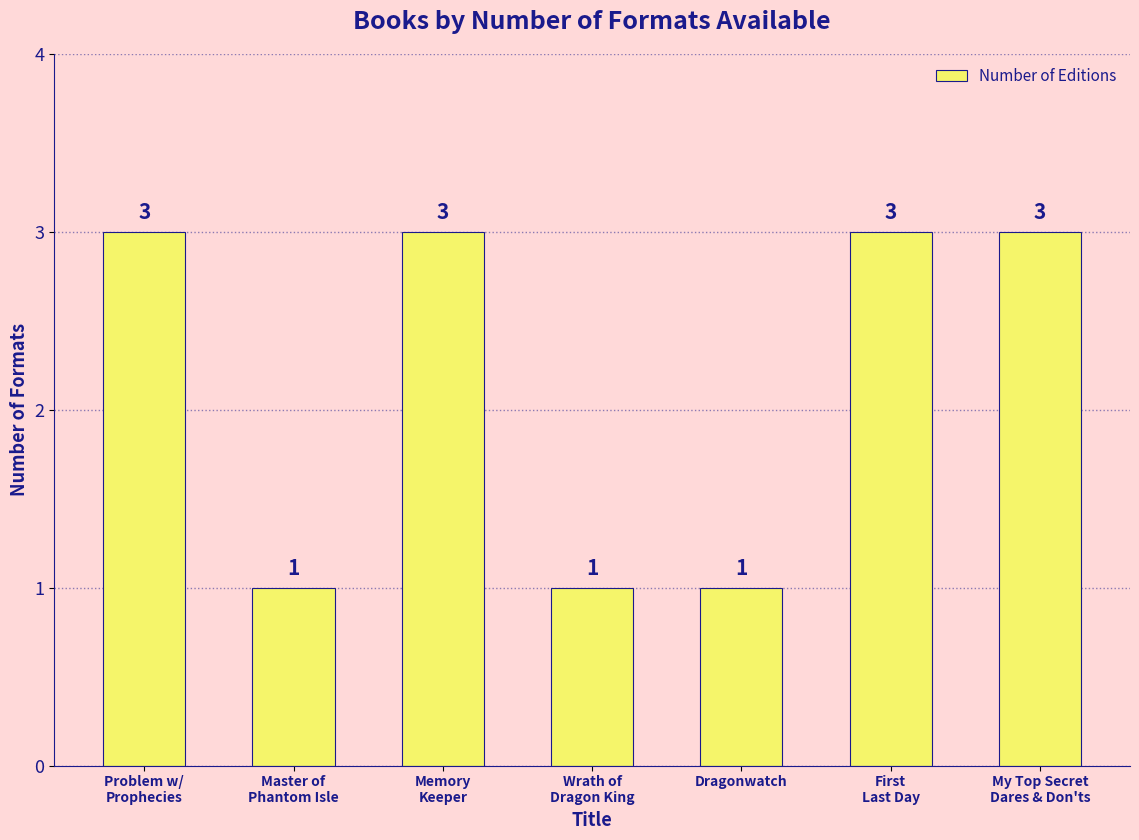

The value at Dragonwatch is 1. True or false?

True